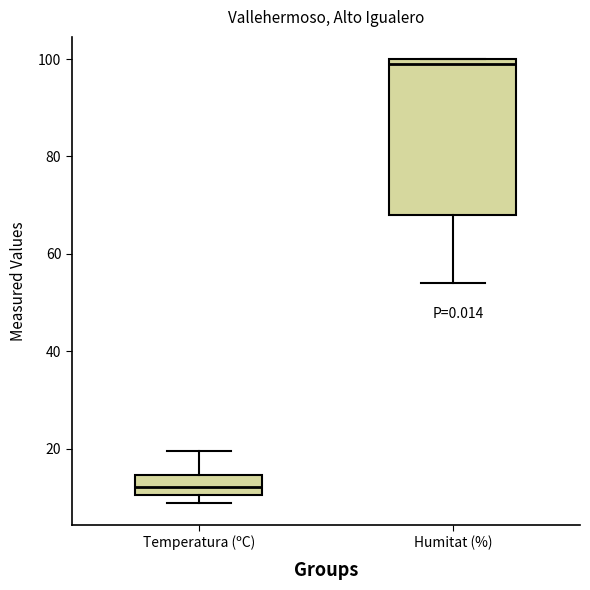

Reading left to right, read every box against the y-axis: the position of its median line, the range the box covers, and the ends of its whiskers. The values are not printed on the chart, so give them approximately, as read against the axis.

Temperatura (ºC): median 12, box 10 to 14, whiskers 8 to 20
Humitat (%): median 100 (just below the box's upper edge), box 68 to 100, whiskers 54 to 100